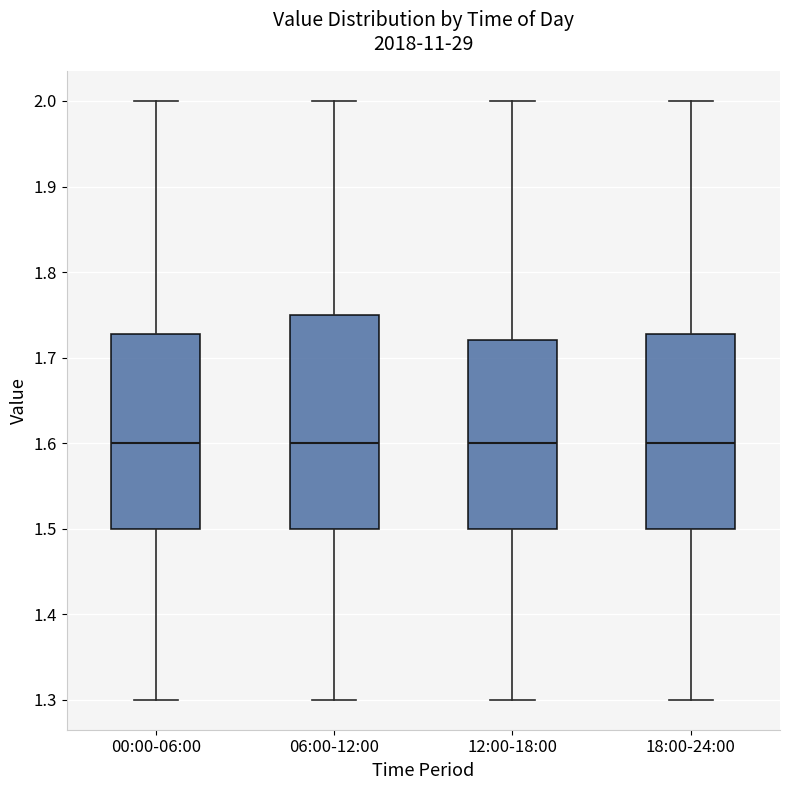

Reading left to right, read every box against the y-axis: the position of its median line, the range the box covers, and the ends of its whiskers. The values are not printed on the chart, so give them approximately, as read against the axis.

00:00-06:00: median 1.60, box 1.50 to 1.73, whiskers 1.30 to 2.00
06:00-12:00: median 1.60, box 1.50 to 1.75, whiskers 1.30 to 2.00
12:00-18:00: median 1.60, box 1.50 to 1.72, whiskers 1.30 to 2.00
18:00-24:00: median 1.60, box 1.50 to 1.73, whiskers 1.30 to 2.00